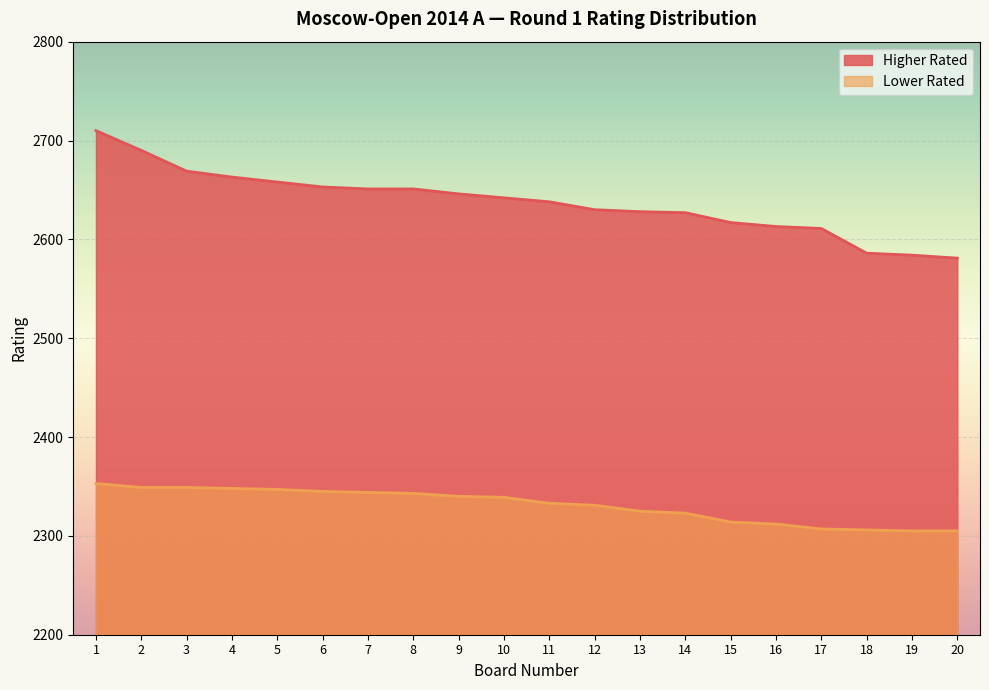

What is the approximate value of Higher Rated at 4?

2663